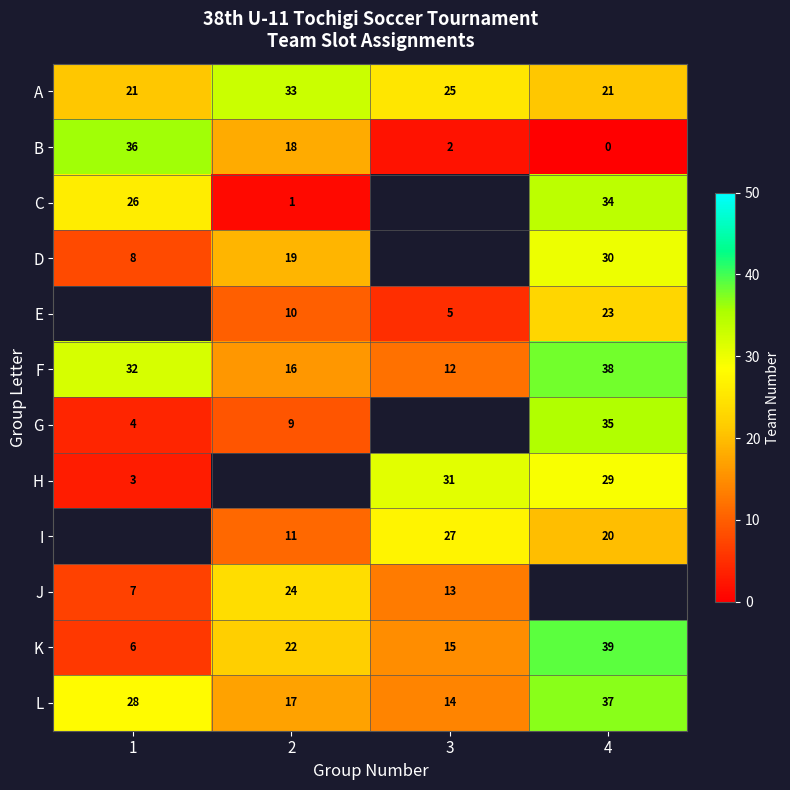

At how many categories does at least one series exceed 3?

4